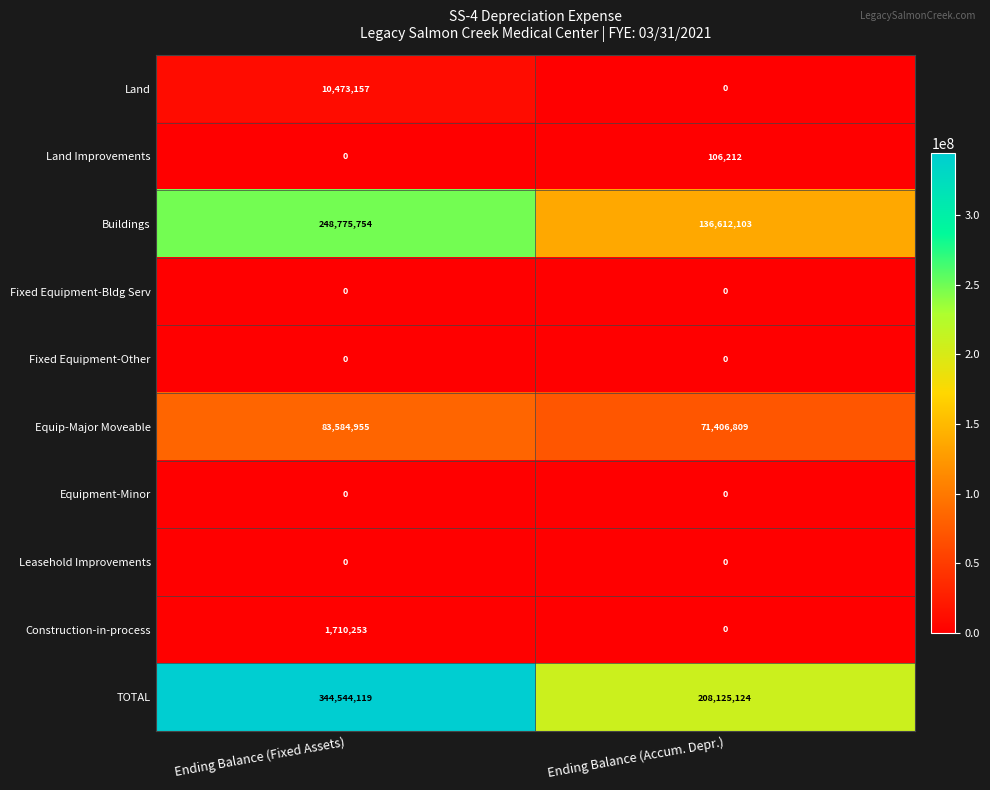

What is the sum of the TOTAL values at Ending Balance (Accum. Depr.) and Ending Balance (Fixed Assets)?

552669243